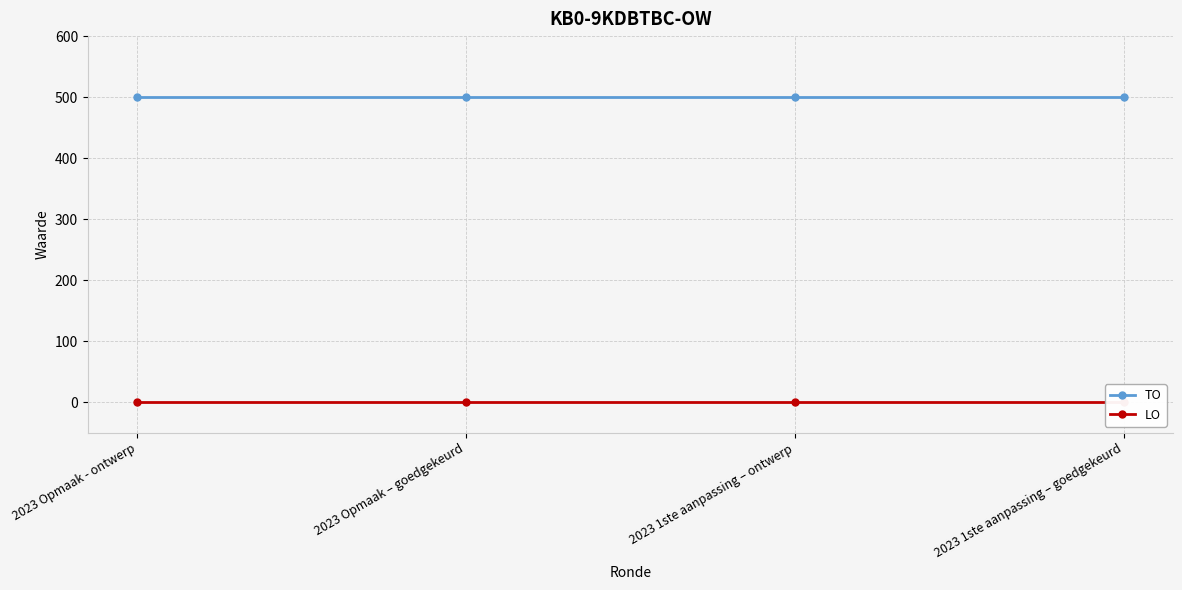

What is the greatest value displayed?

500